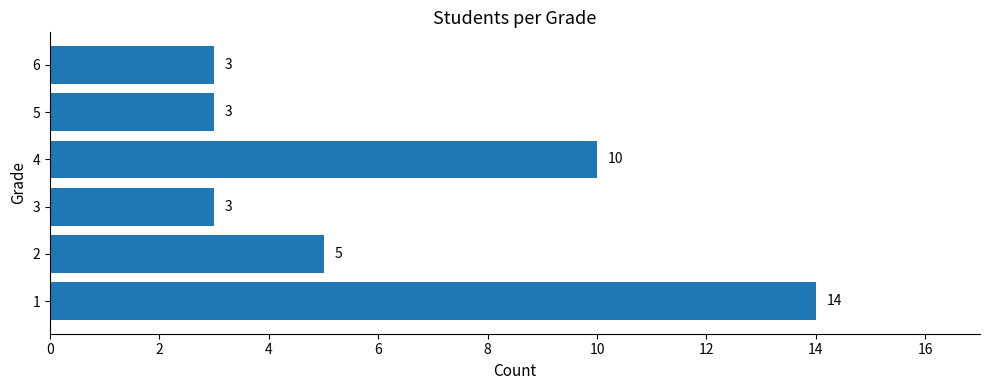

How many values are between 3 and 10?

5